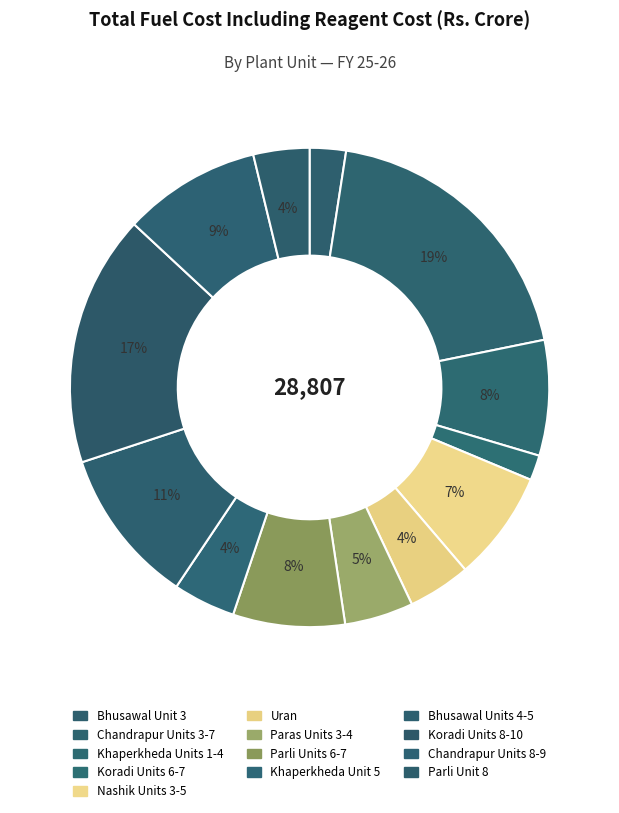

Count the number of slices in the pie.

13